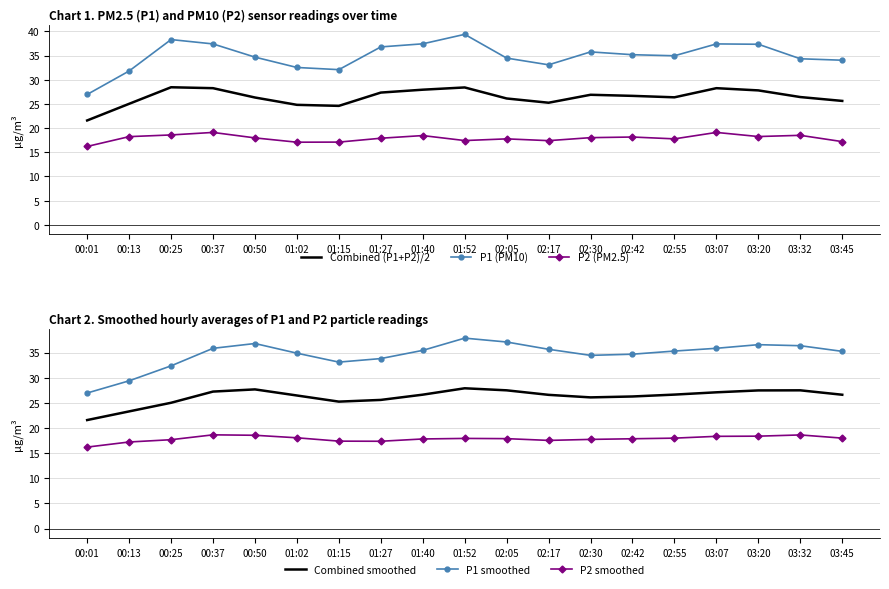

Which series has the largest total across all categories?

P1 (PM10)